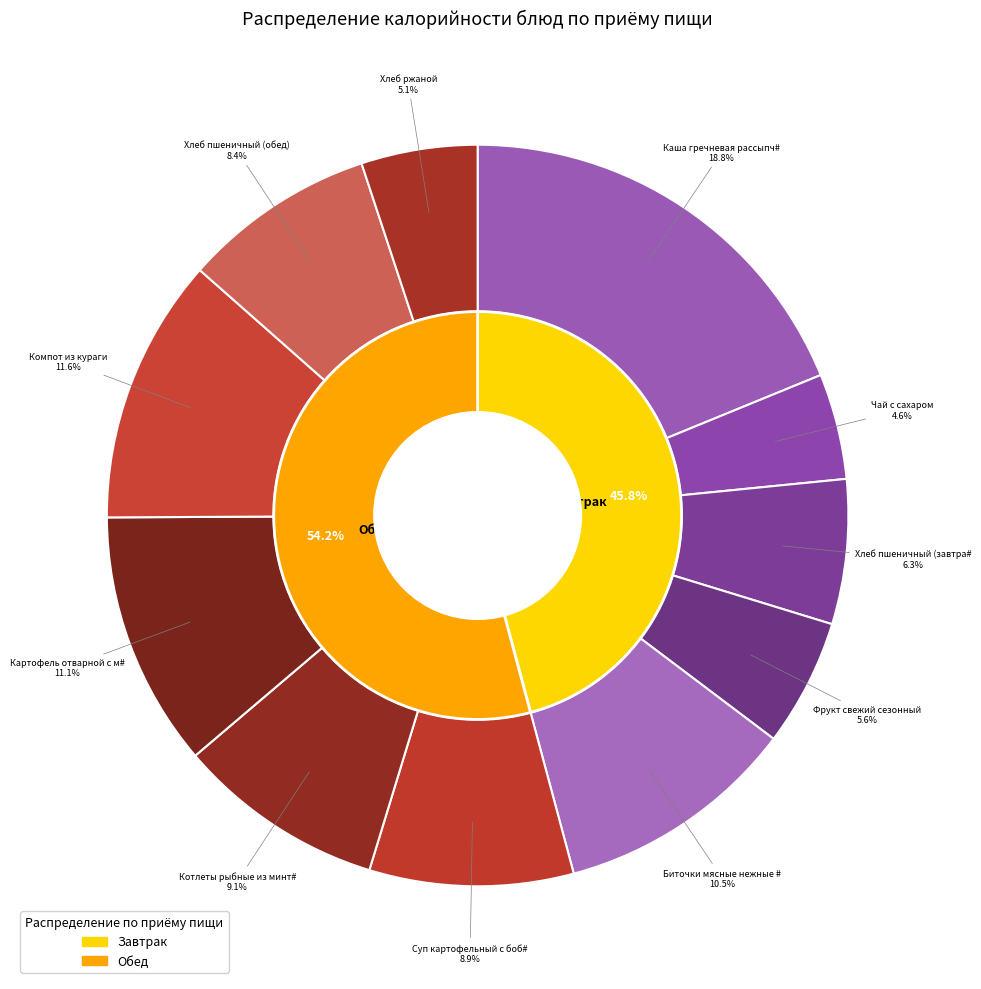

How many segments does this pie chart have?

11